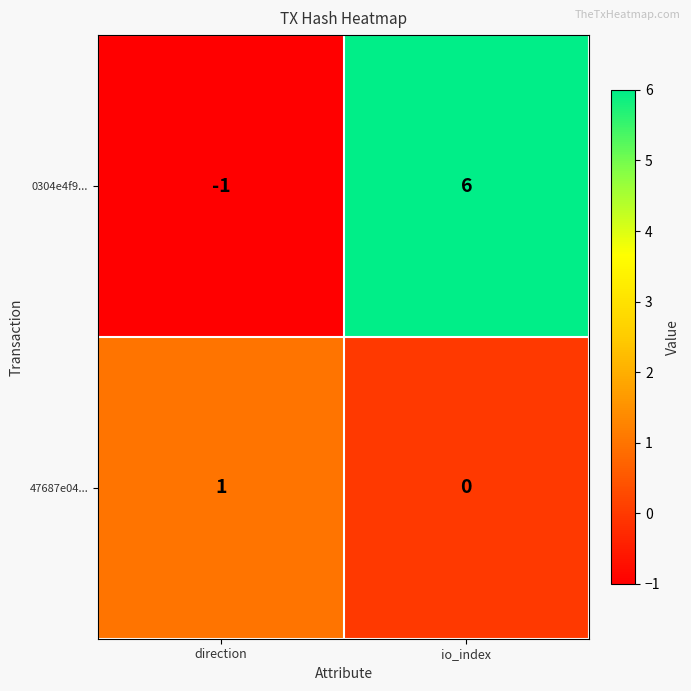

What is the sum of all 0304e4f9... values?

5